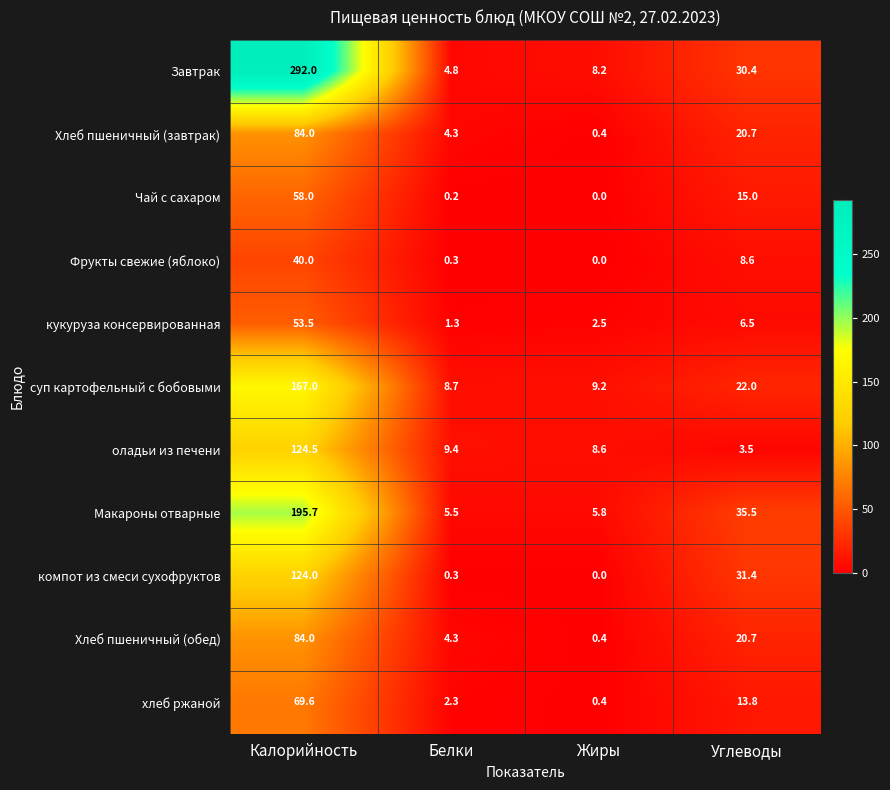

What is the sum of all суп картофельный с бобовыми values?

206.9